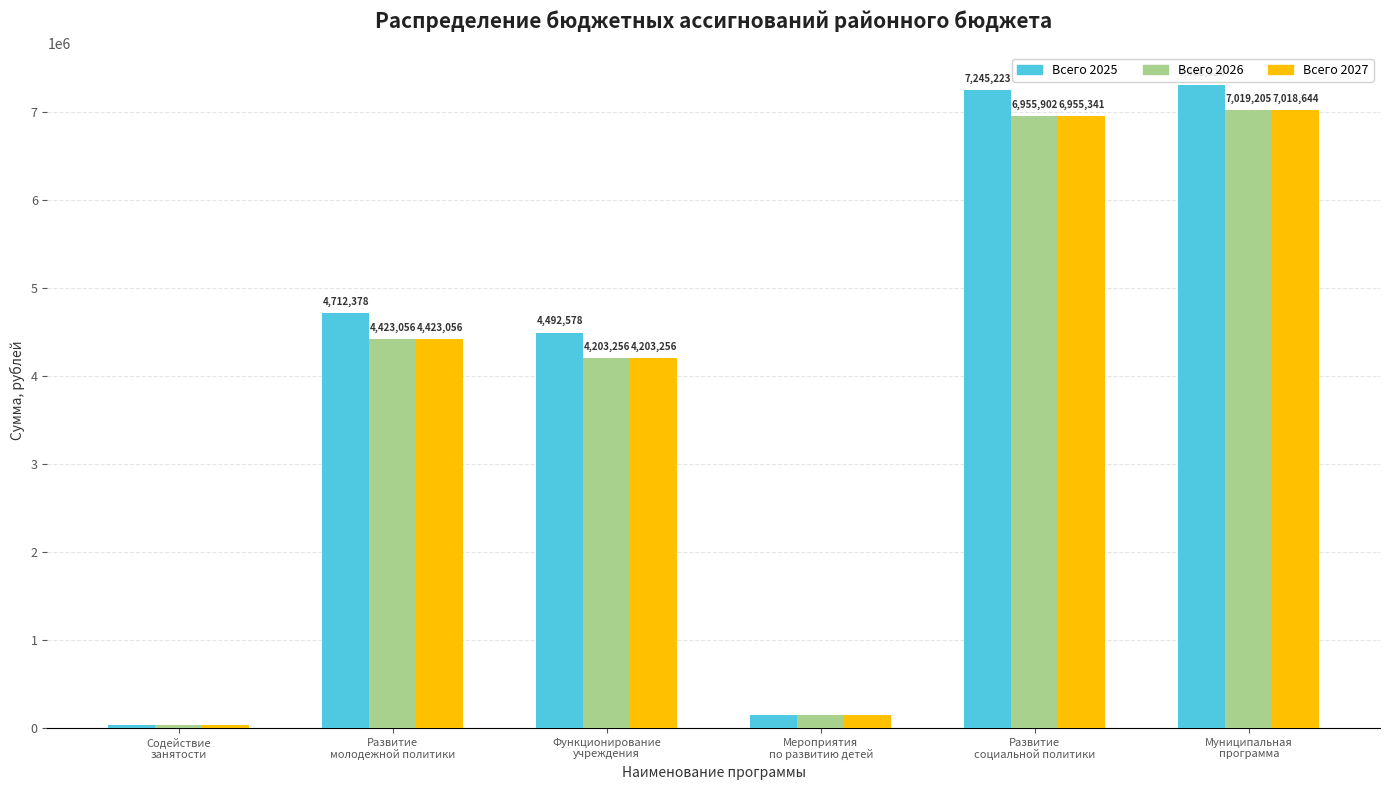

Read the Всего 2025 value at Муниципальная
программа.

7308526.4